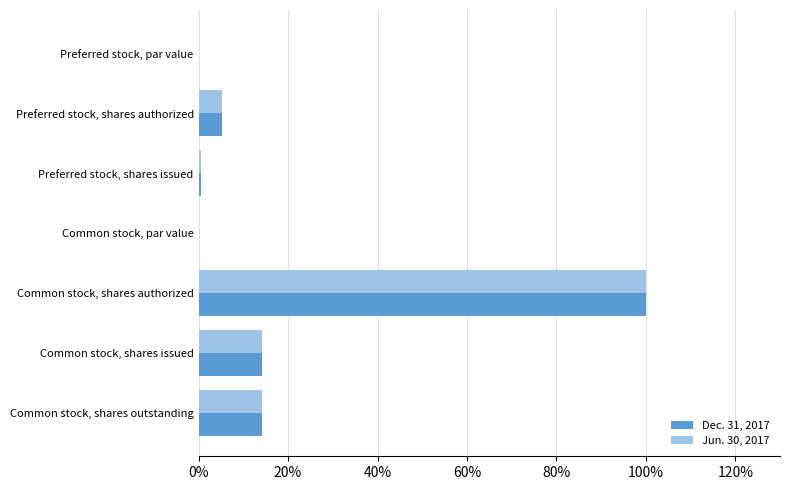

What are all the series names shown in the legend?

Dec. 31, 2017, Jun. 30, 2017